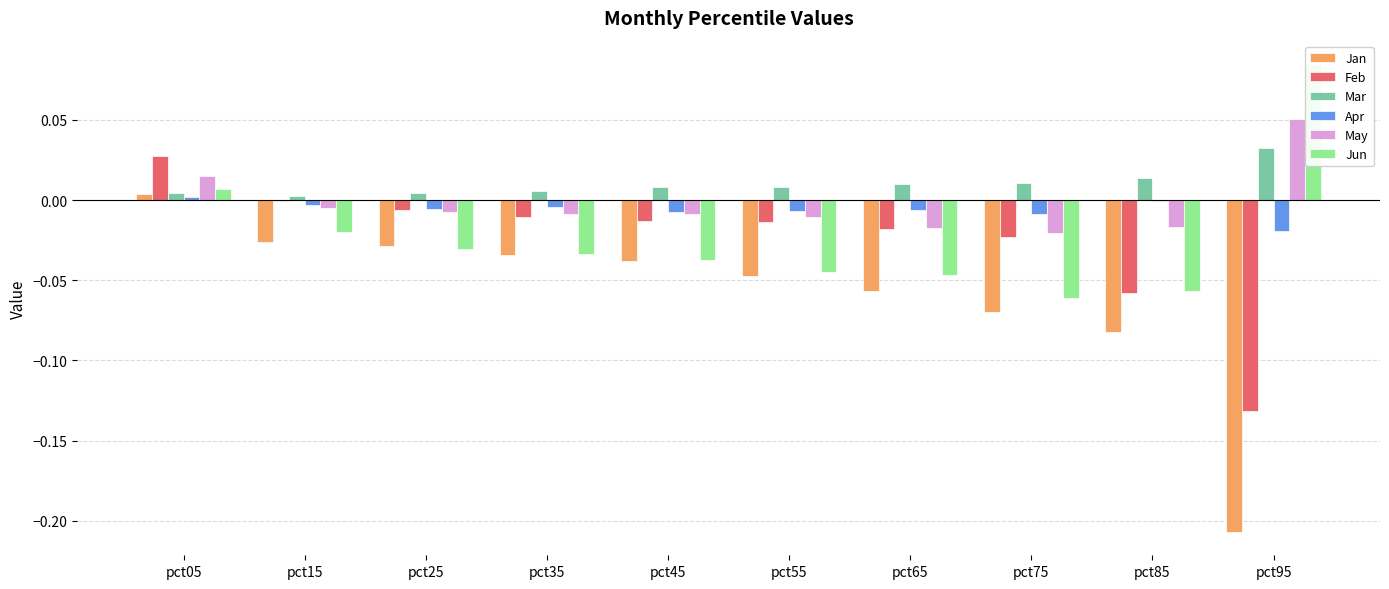

Where does the Jun series first go above 0?

pct05